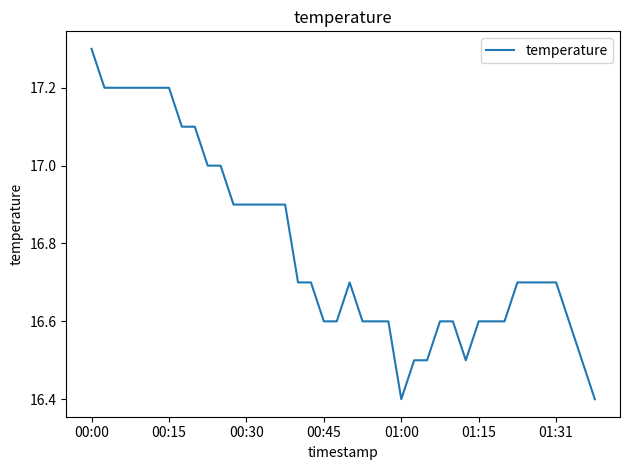

Does the chart display data point markers on the line(s)?

No